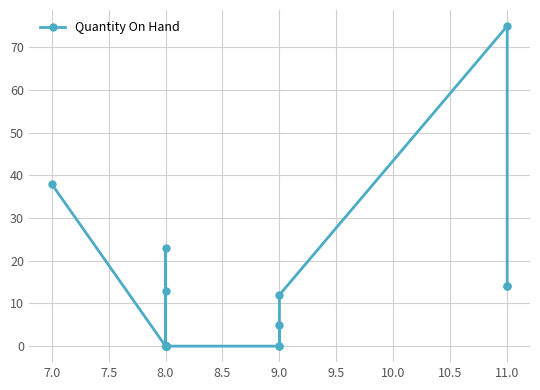

How many data points are above 0?

8